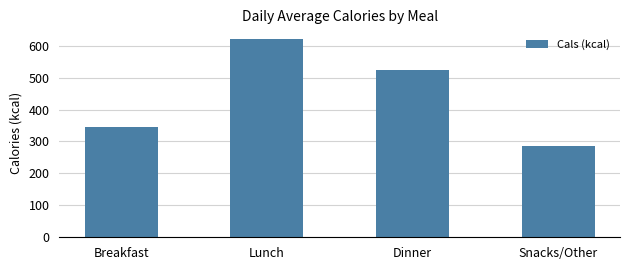

Is it true that the value at Lunch is 620?

True